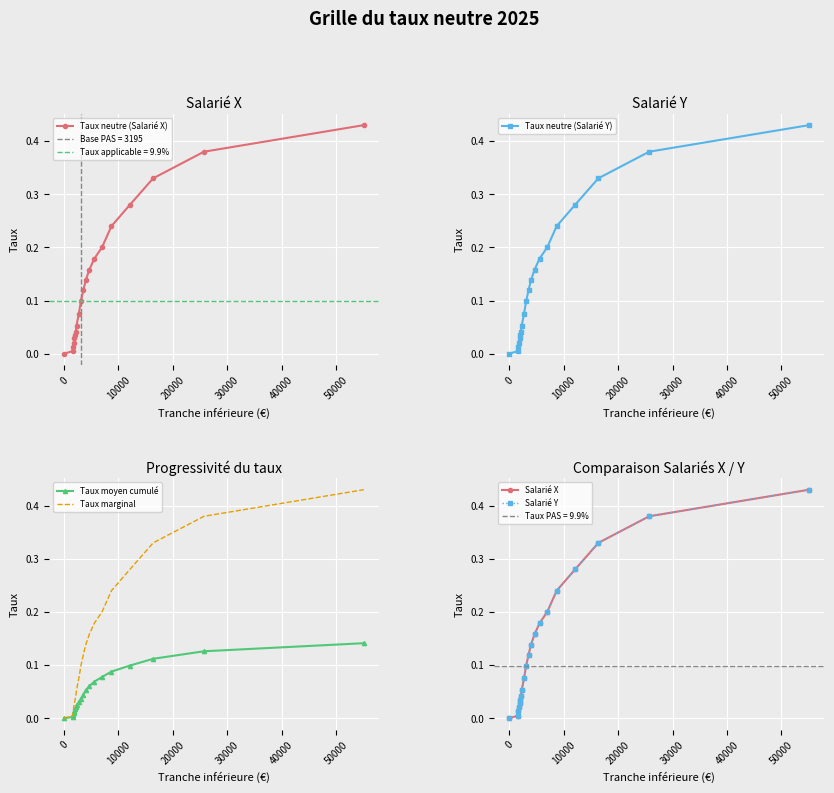

The Salarié X series shows 0.6 at 18. True or false?

False